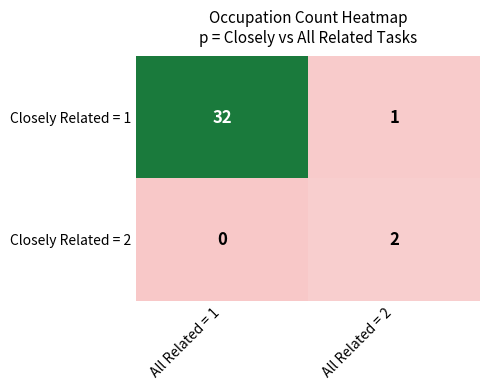

At which category is the sum across all series the highest?

All Related = 1